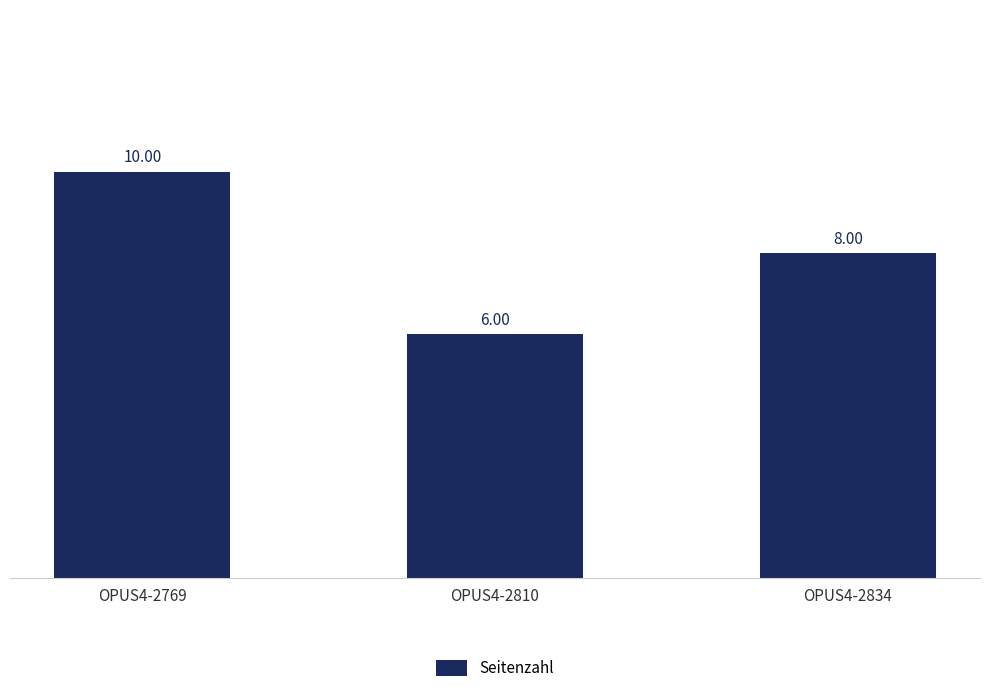

What is the ratio of the value at OPUS4-2834 to the value at OPUS4-2810?

1.3